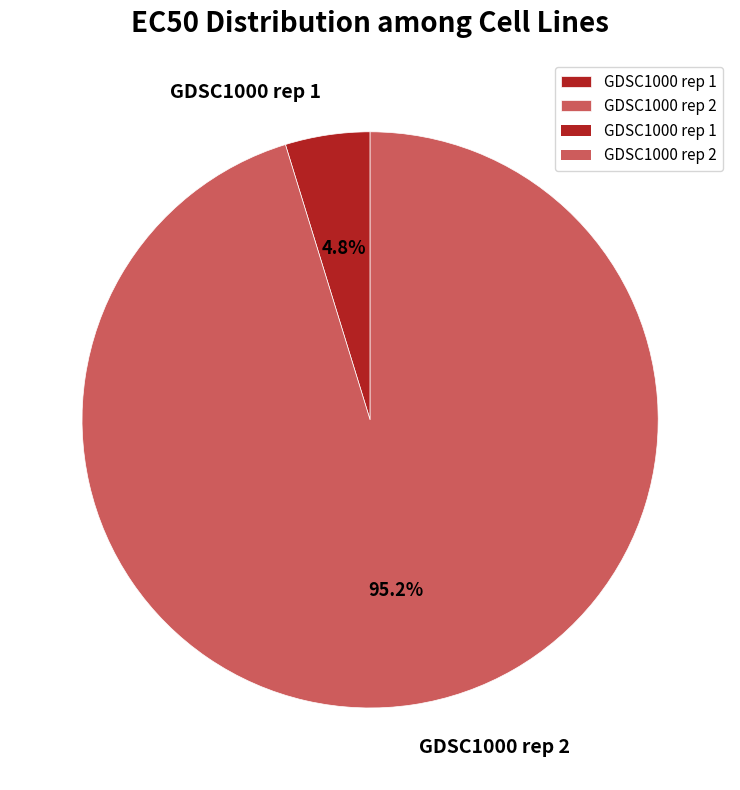

To the nearest percent, what percentage of the pie is GDSC1000 rep 1?

5%